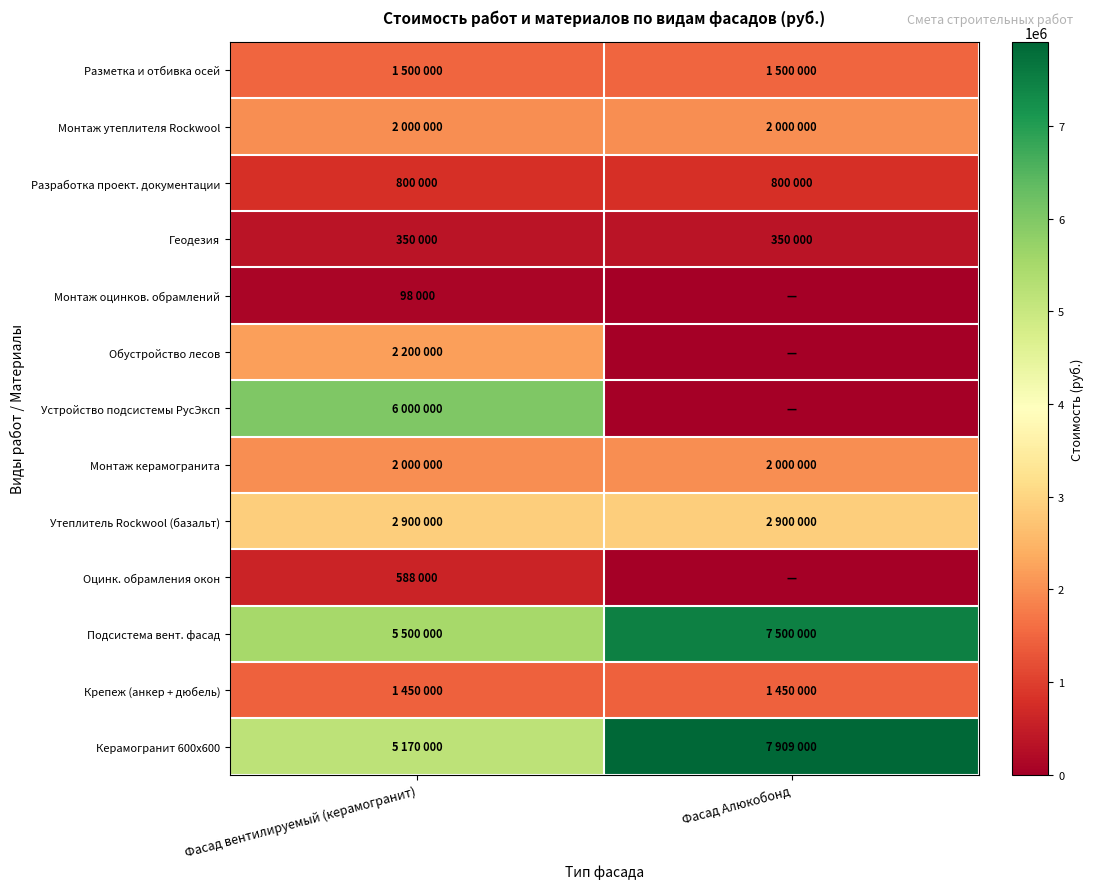

Reading left to right, extract all data points from this chart.

Разметка и отбивка осей: Фасад вентилируемый (керамогранит)=1500000	Фасад Алюкобонд=1500000
Монтаж утеплителя Rockwool: Фасад вентилируемый (керамогранит)=2000000	Фасад Алюкобонд=2000000
Разработка проект. документации: Фасад вентилируемый (керамогранит)=800000	Фасад Алюкобонд=800000
Геодезия: Фасад вентилируемый (керамогранит)=350000	Фасад Алюкобонд=350000
Монтаж оцинков. обрамлений: Фасад вентилируемый (керамогранит)=98000	Фасад Алюкобонд=0
Обустройство лесов: Фасад вентилируемый (керамогранит)=2200000	Фасад Алюкобонд=0
Устройство подсистемы РусЭксп: Фасад вентилируемый (керамогранит)=6000000	Фасад Алюкобонд=0
Монтаж керамогранита: Фасад вентилируемый (керамогранит)=2000000	Фасад Алюкобонд=2000000
Утеплитель Rockwool (базальт): Фасад вентилируемый (керамогранит)=2900000	Фасад Алюкобонд=2900000
Оцинк. обрамления окон: Фасад вентилируемый (керамогранит)=588000	Фасад Алюкобонд=0
Подсистема вент. фасад: Фасад вентилируемый (керамогранит)=5500000	Фасад Алюкобонд=7500000
Крепеж (анкер + дюбель): Фасад вентилируемый (керамогранит)=1450000	Фасад Алюкобонд=1450000
Керамогранит 600х600: Фасад вентилируемый (керамогранит)=5170000	Фасад Алюкобонд=7909000